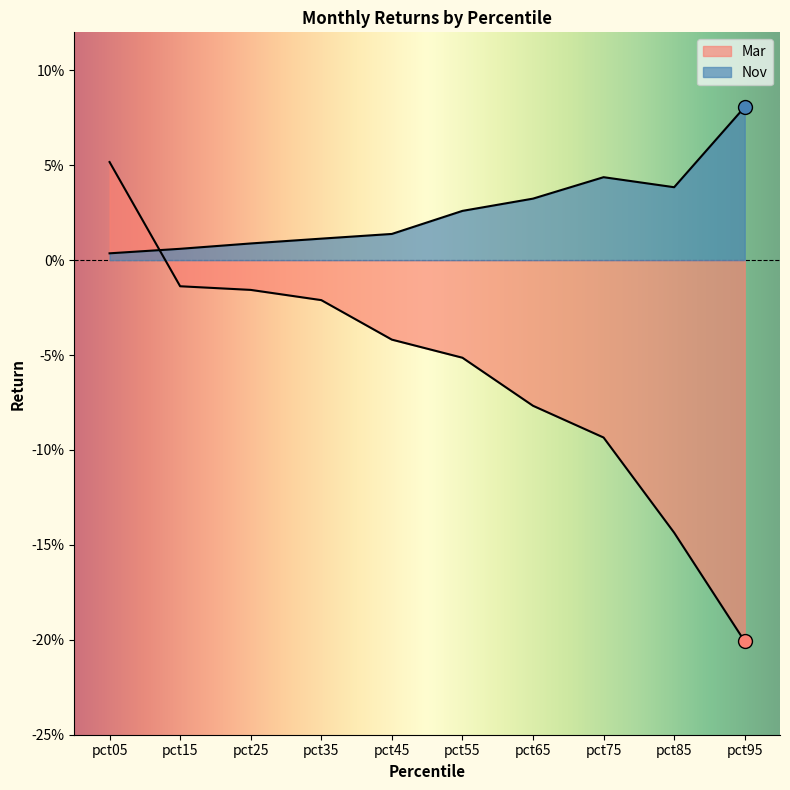

Where is Mar nearest to the value 0?

pct15